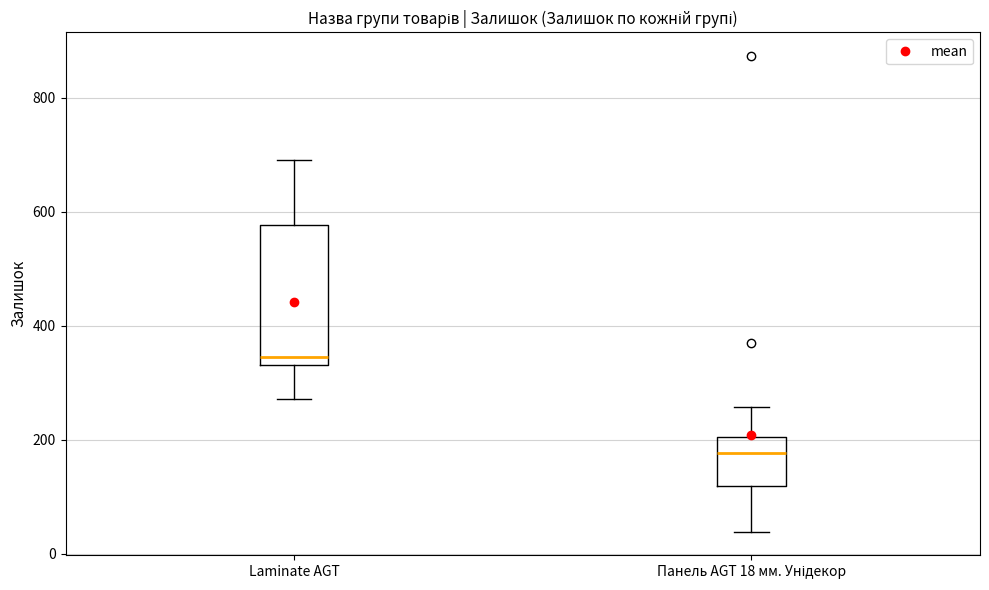

Reading left to right, transcribe this box plot: for each box, give where its median line is, the range the box spans, and where its two whiskers end, as read against the y-axis. The values are not printed on the chart, so give them approximately, as read against the axis.

Laminate AGT: median 340 (just above the box's lower edge), box 340 to 580, whiskers 280 to 700
Панель AGT 18 мм. Унідекор: median 180, box 120 to 200, whiskers 40 to 260